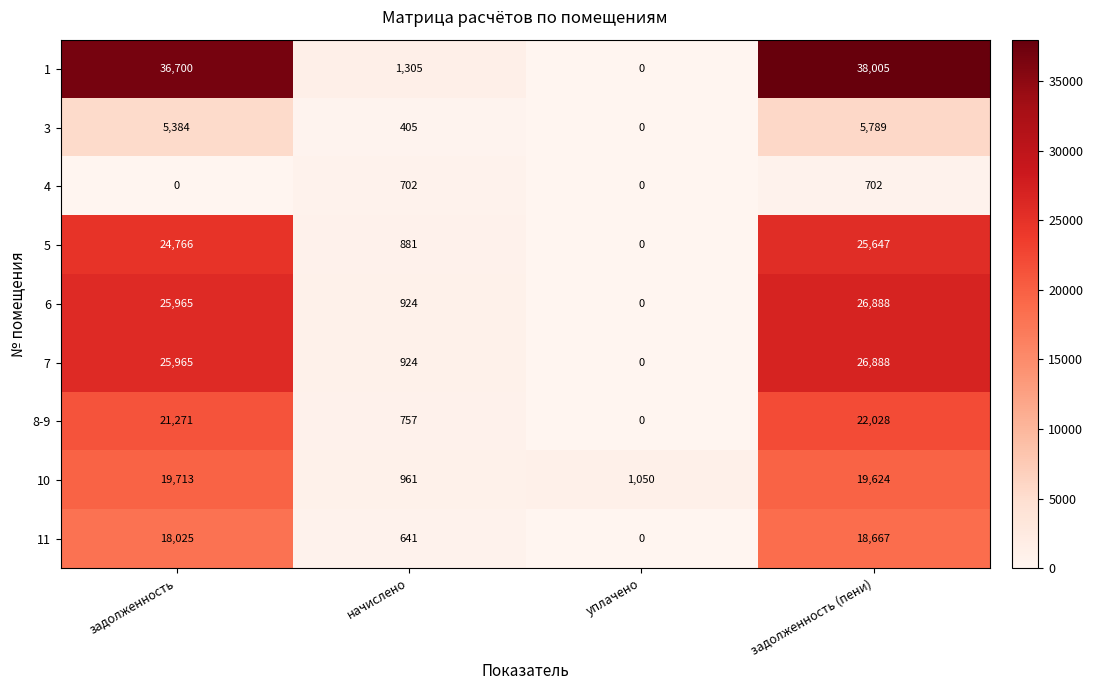

The value of 1 at начислено is 1305. True or false?

True